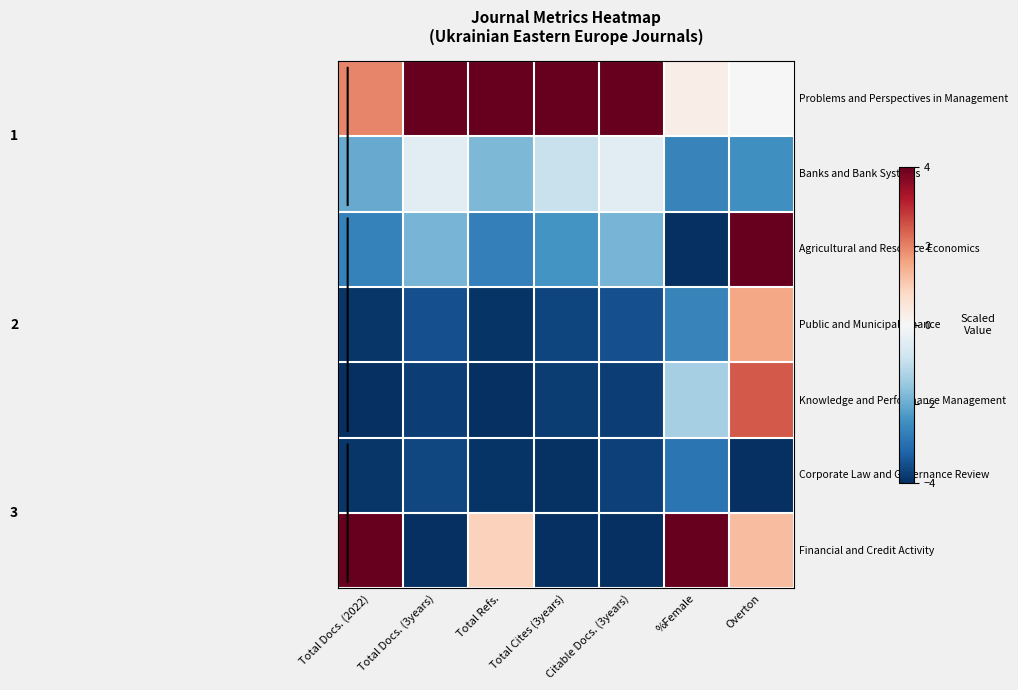

Reading left to right, what are all the values shown in this chart?

Problems and Perspectives in Management: Total Docs. (2022)=2.0	Total Docs. (3years)=4.0	Total Refs.=4.0	Total Cites (3years)=4.0	Citable Docs. (3years)=4.0	%Female=0.3	Overton=0.0
Banks and Bank Systems: Total Docs. (2022)=-2.0	Total Docs. (3years)=-0.5	Total Refs.=-1.8	Total Cites (3years)=-0.9	Citable Docs. (3years)=-0.5	%Female=-2.7	Overton=-2.5
Agricultural and Resource Economics: Total Docs. (2022)=-2.7	Total Docs. (3years)=-1.8	Total Refs.=-2.7	Total Cites (3years)=-2.4	Citable Docs. (3years)=-1.9	%Female=-4.0	Overton=4.0
Public and Municipal Finance: Total Docs. (2022)=-3.9	Total Docs. (3years)=-3.5	Total Refs.=-3.9	Total Cites (3years)=-3.7	Citable Docs. (3years)=-3.5	%Female=-2.7	Overton=1.5
Knowledge and Performance Management: Total Docs. (2022)=-4.0	Total Docs. (3years)=-3.8	Total Refs.=-4.0	Total Cites (3years)=-3.8	Citable Docs. (3years)=-3.8	%Female=-1.3	Overton=2.5
Corporate Law and Governance Review: Total Docs. (2022)=-3.9	Total Docs. (3years)=-3.6	Total Refs.=-3.9	Total Cites (3years)=-4.0	Citable Docs. (3years)=-3.7	%Female=-2.9	Overton=-4.0
Financial and Credit Activity: Total Docs. (2022)=4.0	Total Docs. (3years)=-4.0	Total Refs.=0.9	Total Cites (3years)=-4.0	Citable Docs. (3years)=-4.0	%Female=4.0	Overton=1.2